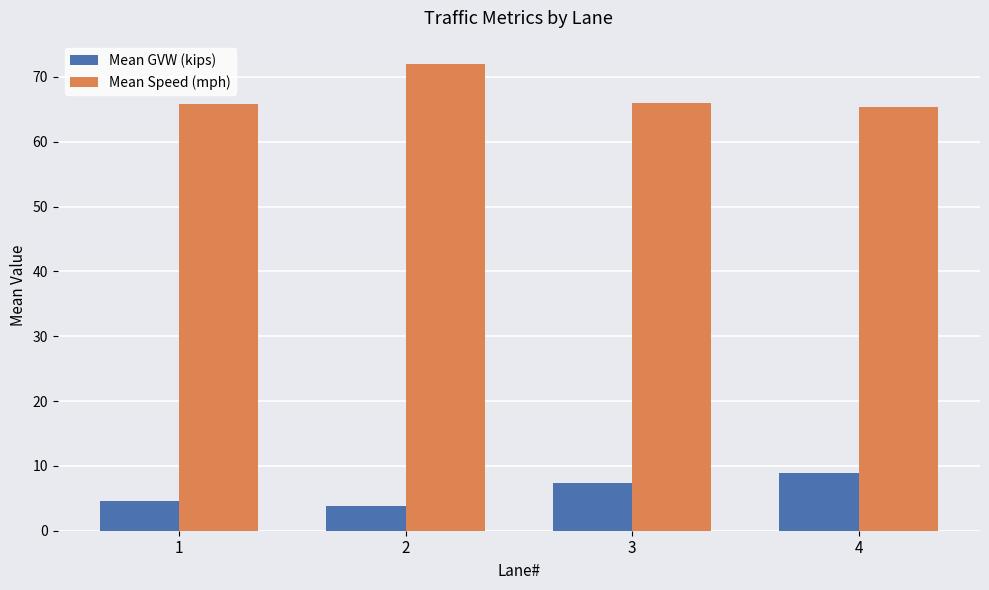

What is the difference between the highest and lowest values at 1?

61.2